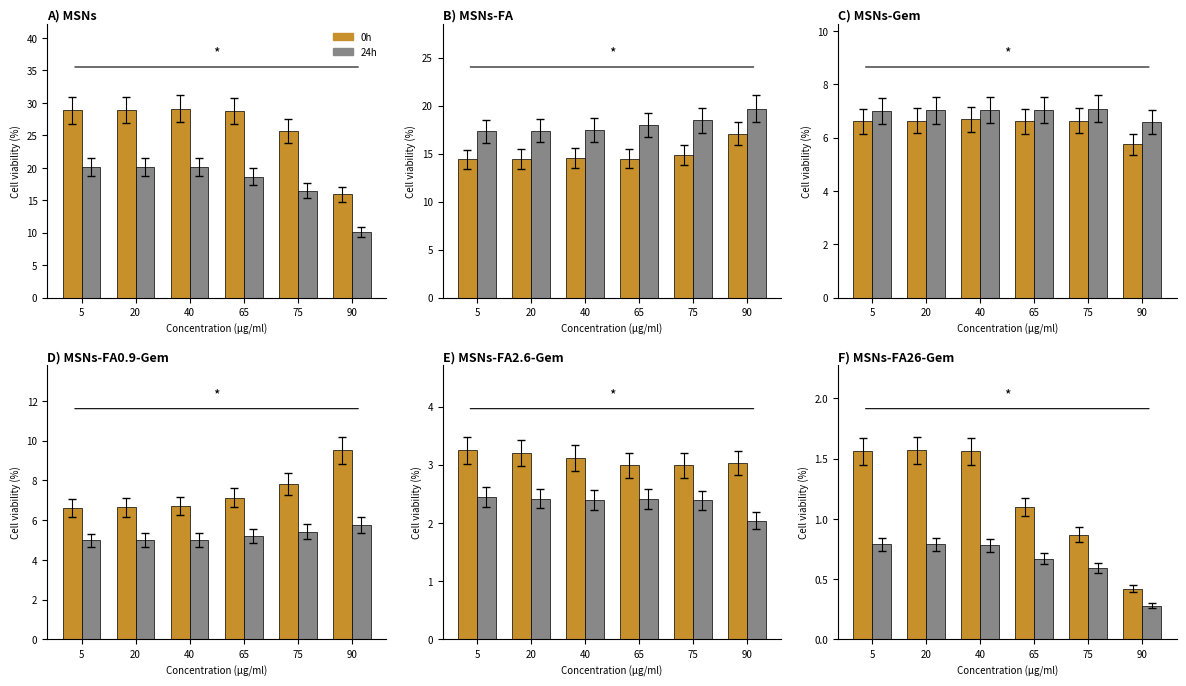

Between 90 and 20, which is larger?

20